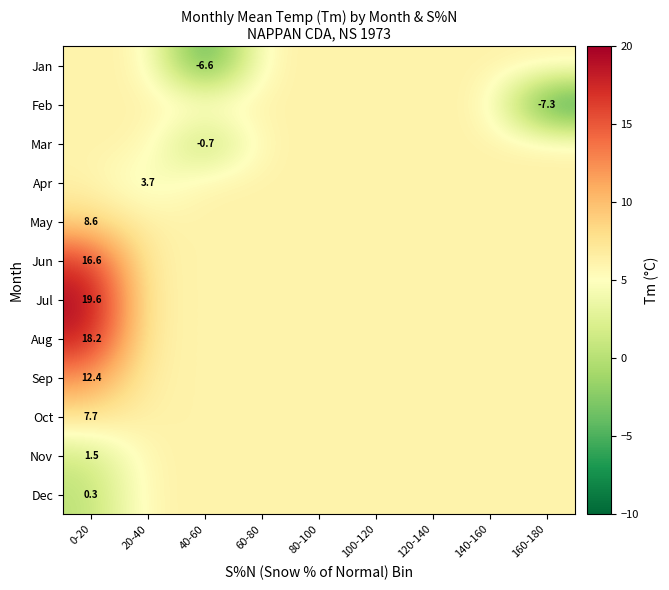

Which category has the highest value in the May series?

0-20